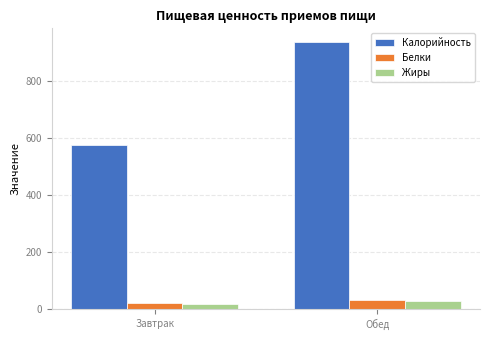

What are all the series names shown in the legend?

Калорийность, Белки, Жиры